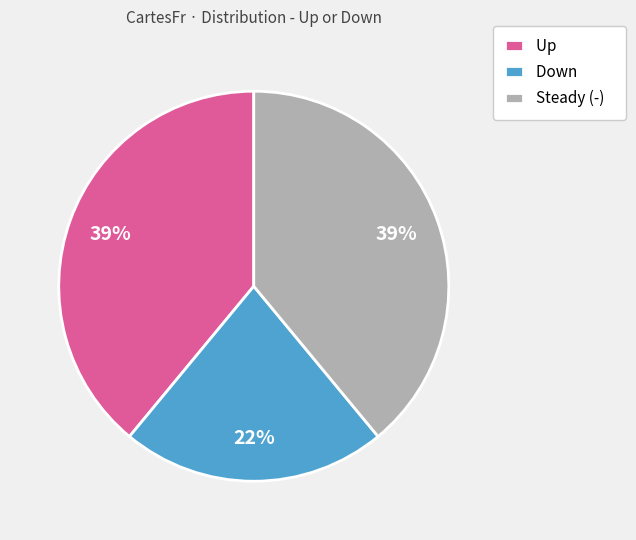

Is it true that Down is 22% of the pie?

True